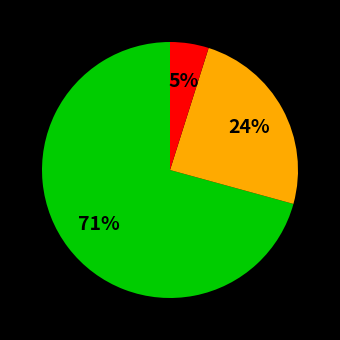

Is there a majority slice in this chart?

Yes